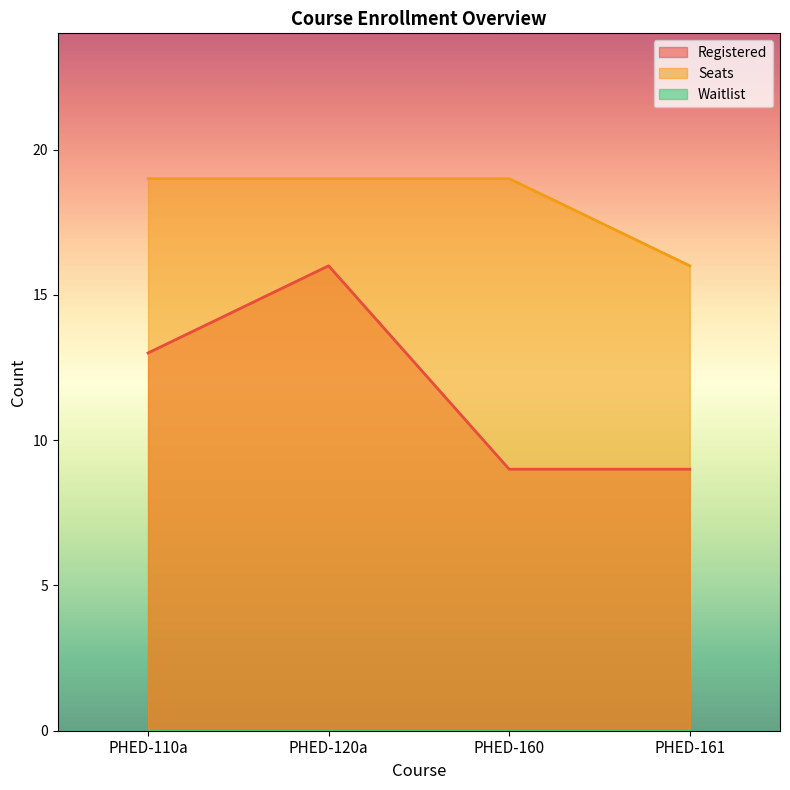

What is the value of the Seats point at the 4th from the left?

16